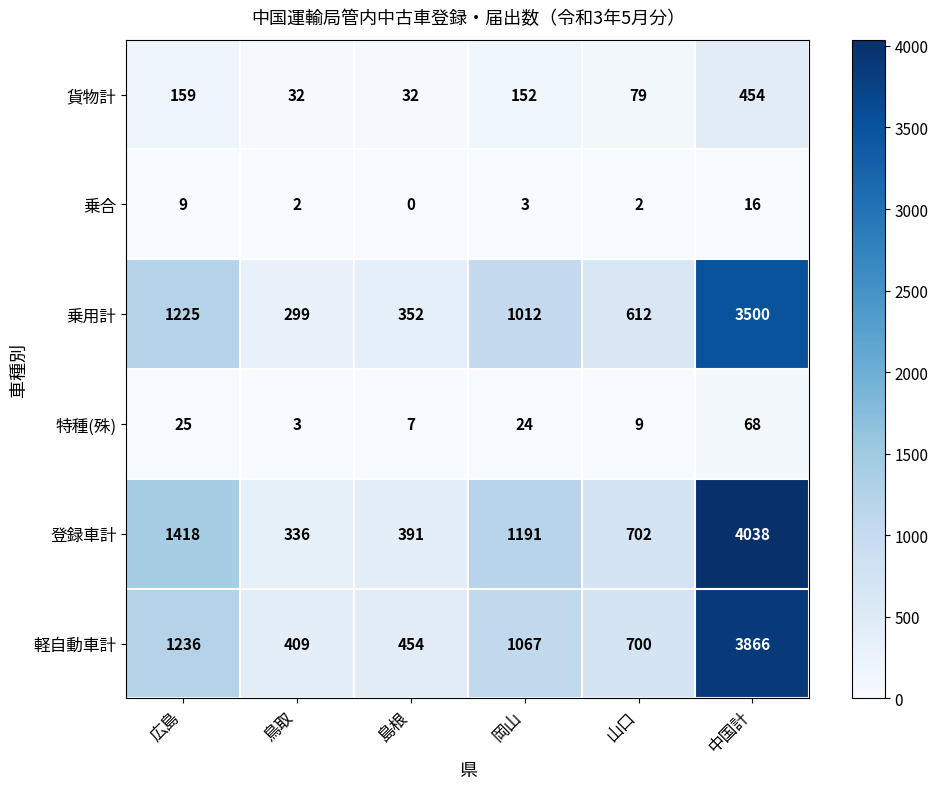

What is the difference between the maximum and second lowest values in the 特種(殊) series?

61